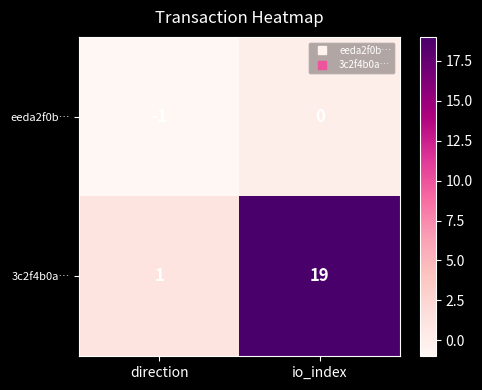

At which category is the sum across all series the highest?

io_index